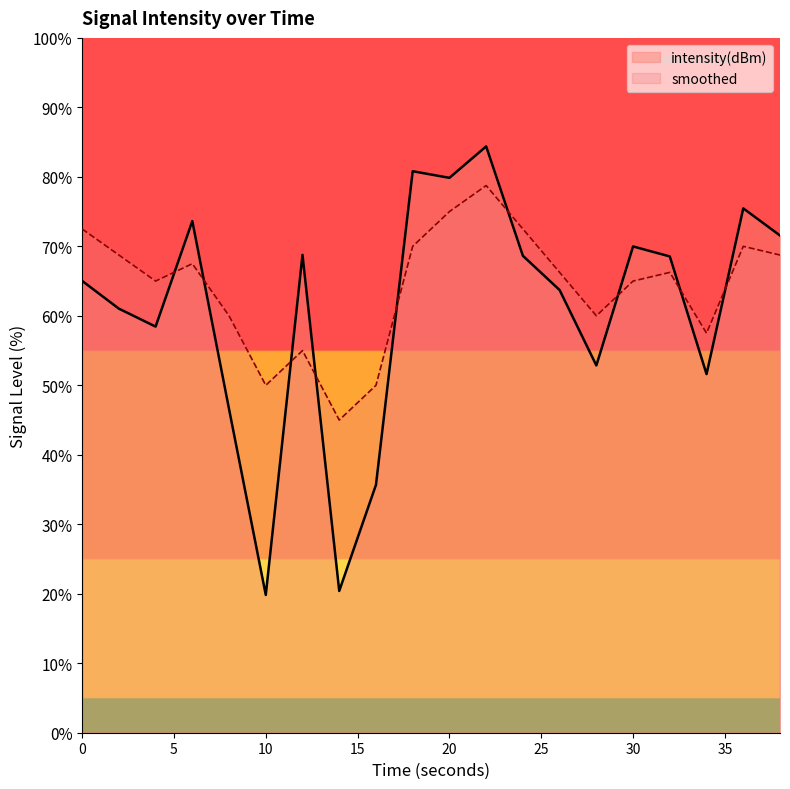

How many series are shown in this chart?

2